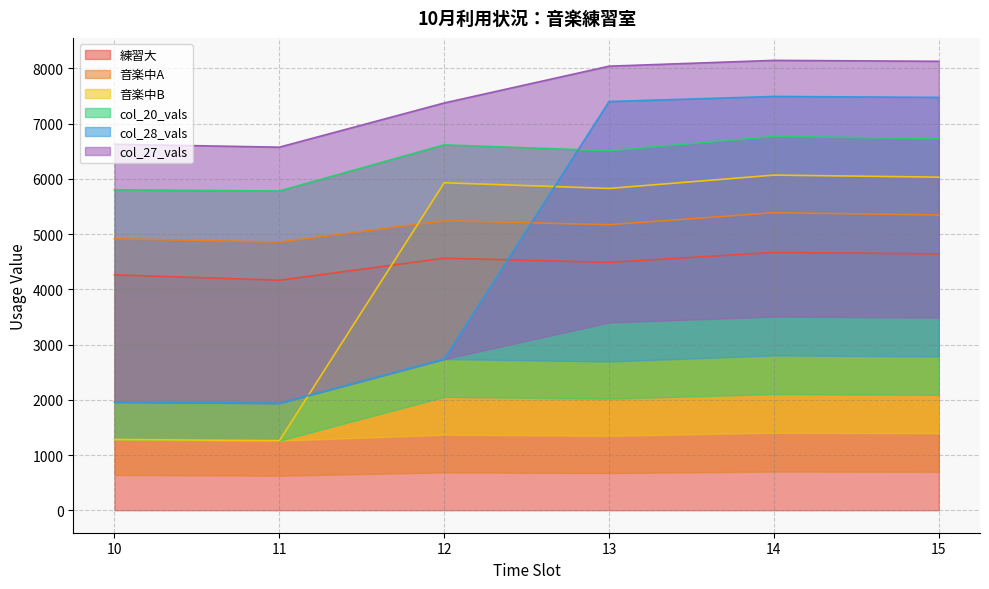

Where is the first local minimum for 音楽中A?

11